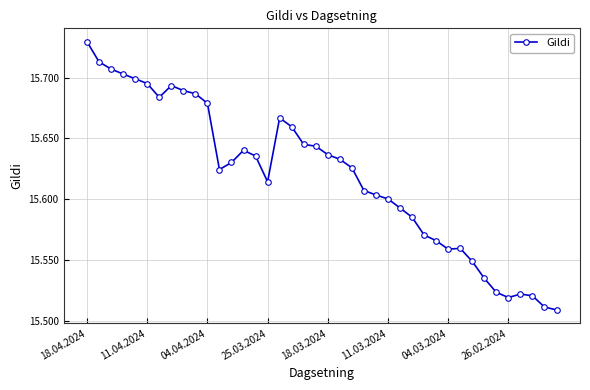

How many values are between 15 and 16?

40